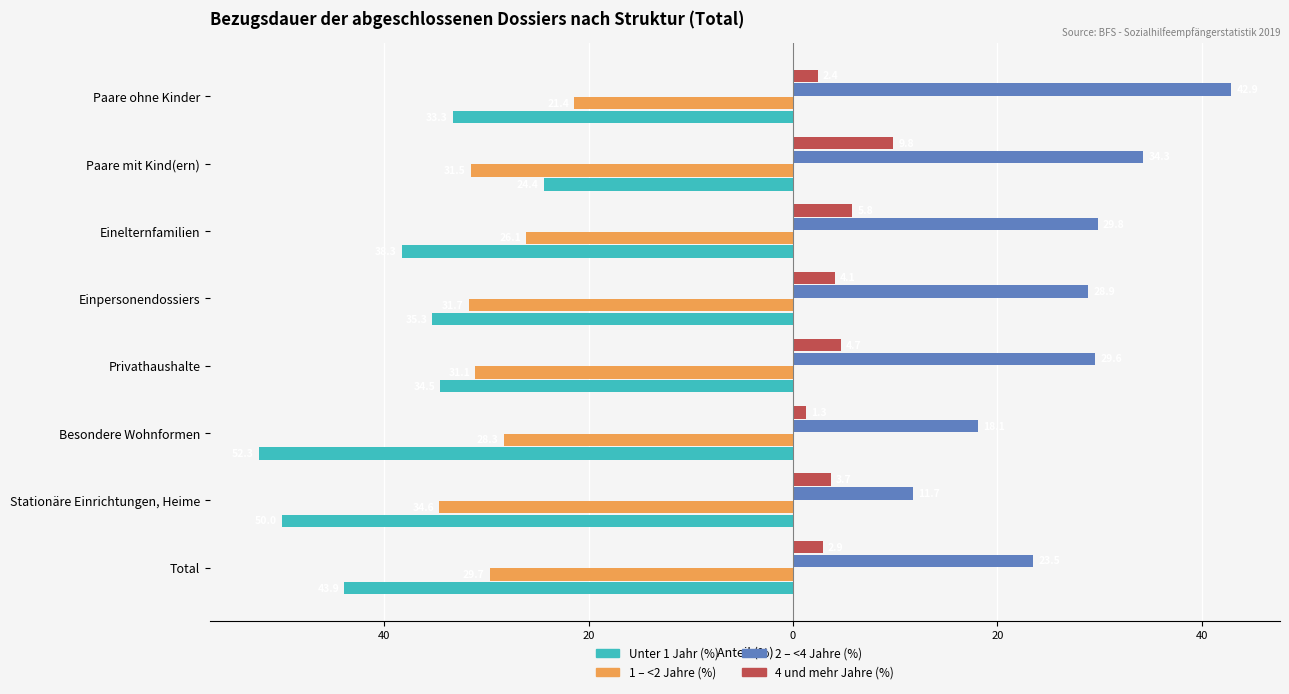

What are all the series names shown in the legend?

Unter 1 Jahr (%), 1 – <2 Jahre (%), 2 – <4 Jahre (%), 4 und mehr Jahre (%)